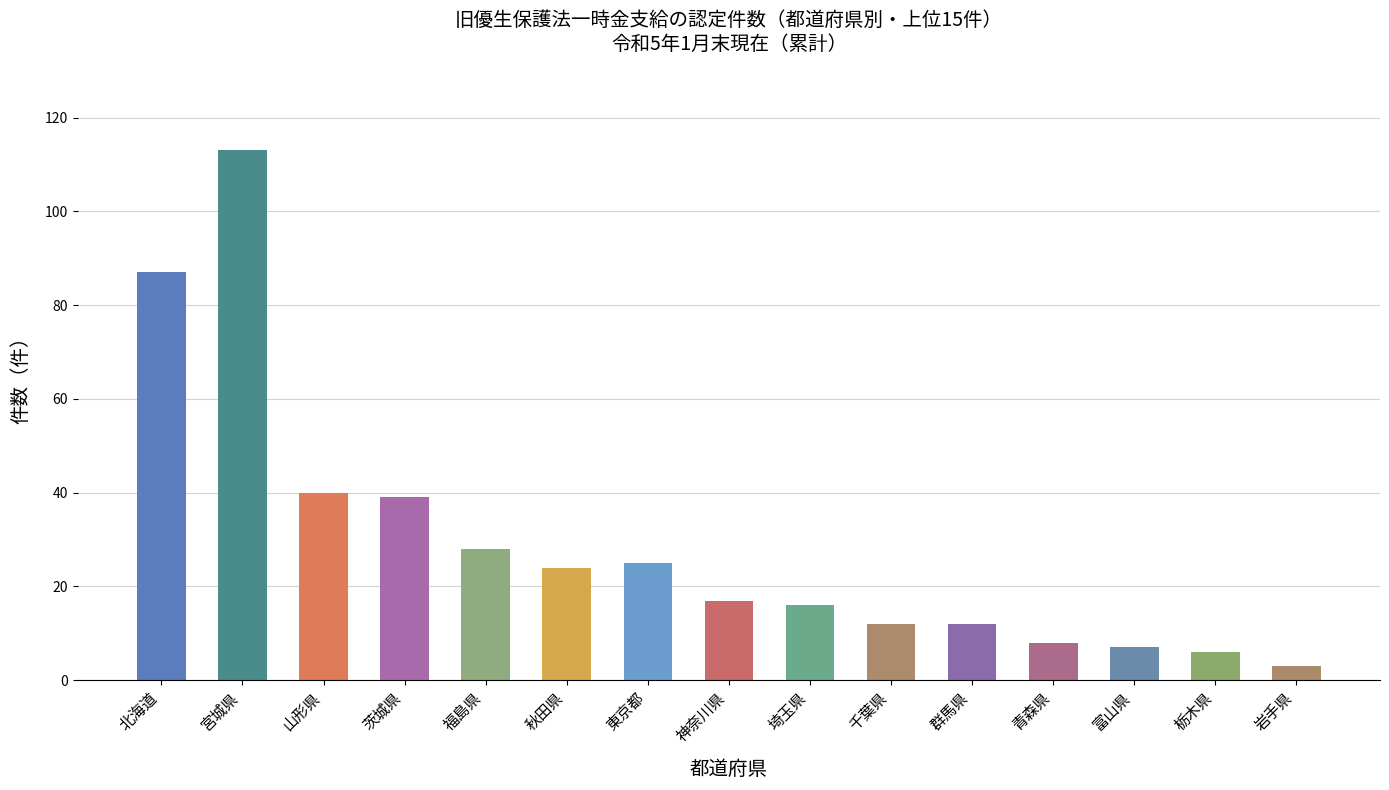

What is the smallest value displayed?

3